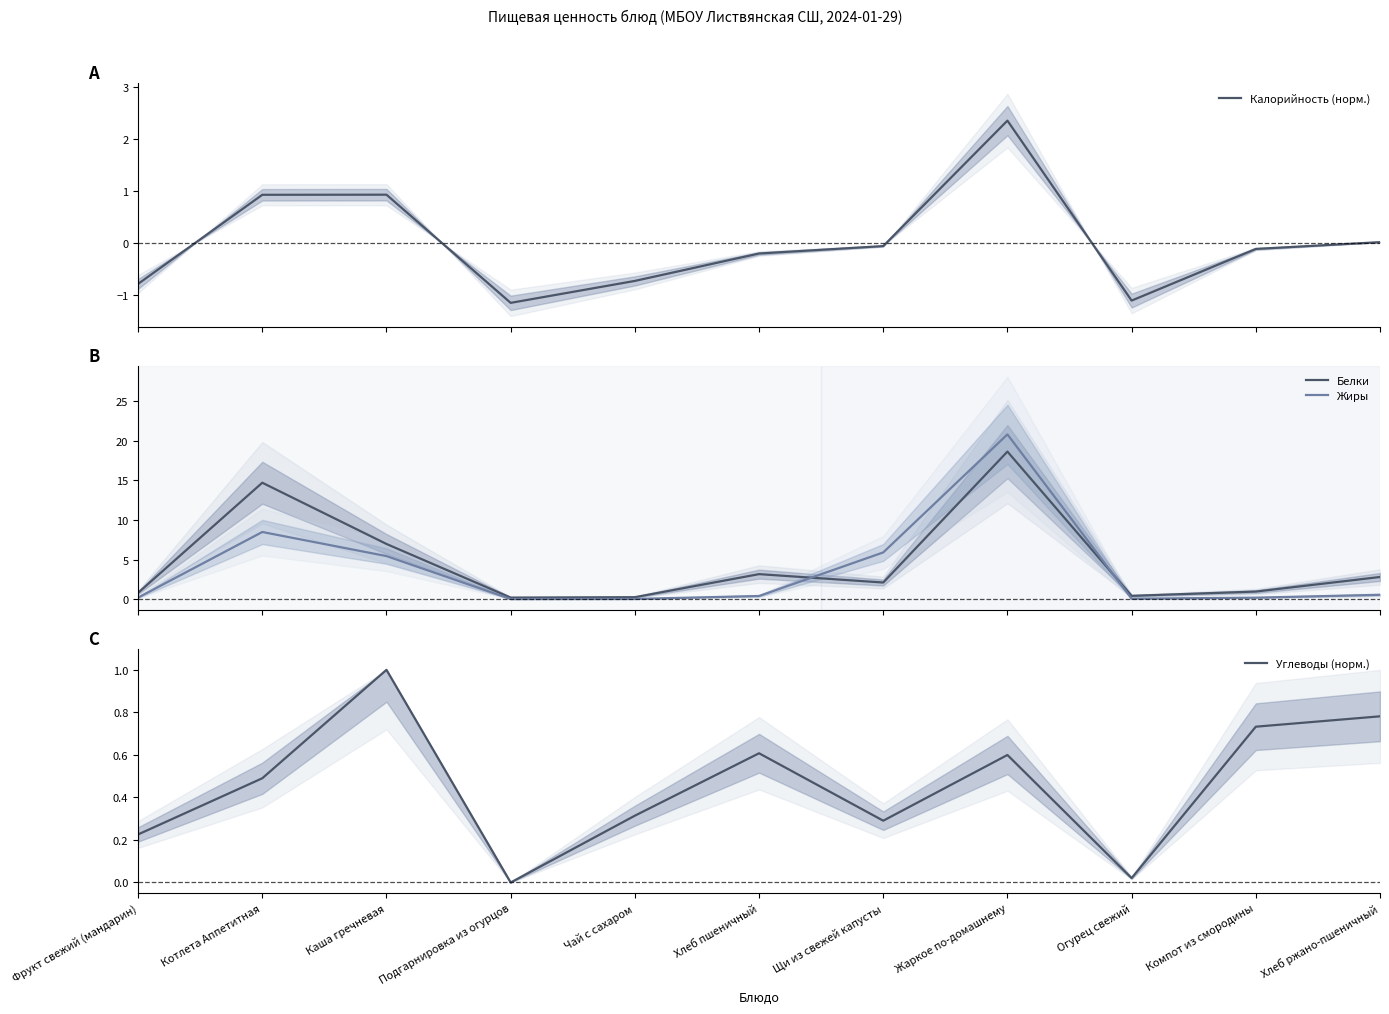

What is the value of the Белки point at the 7th from the left?

2.1